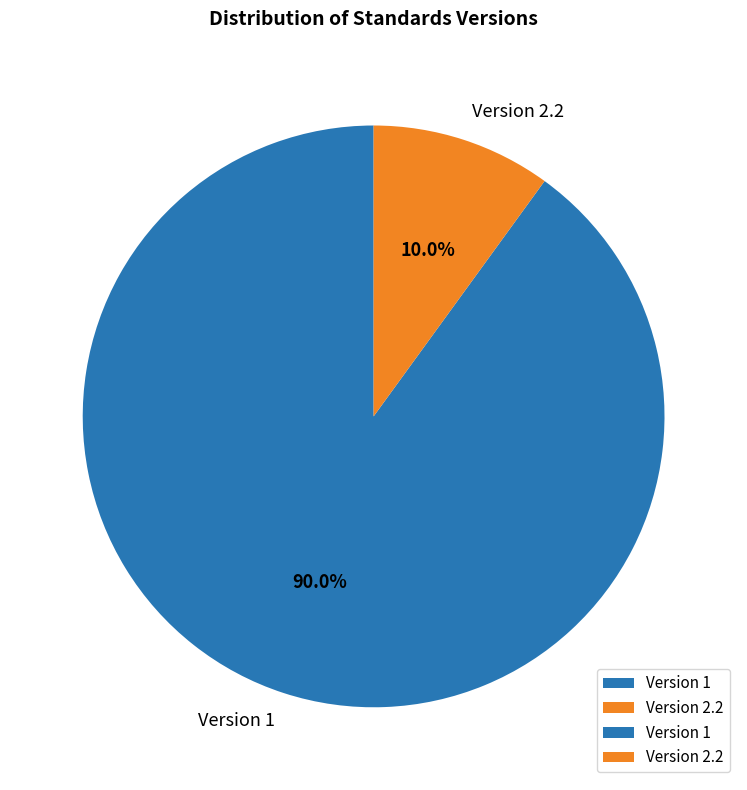

Is there a majority slice in this chart?

Yes